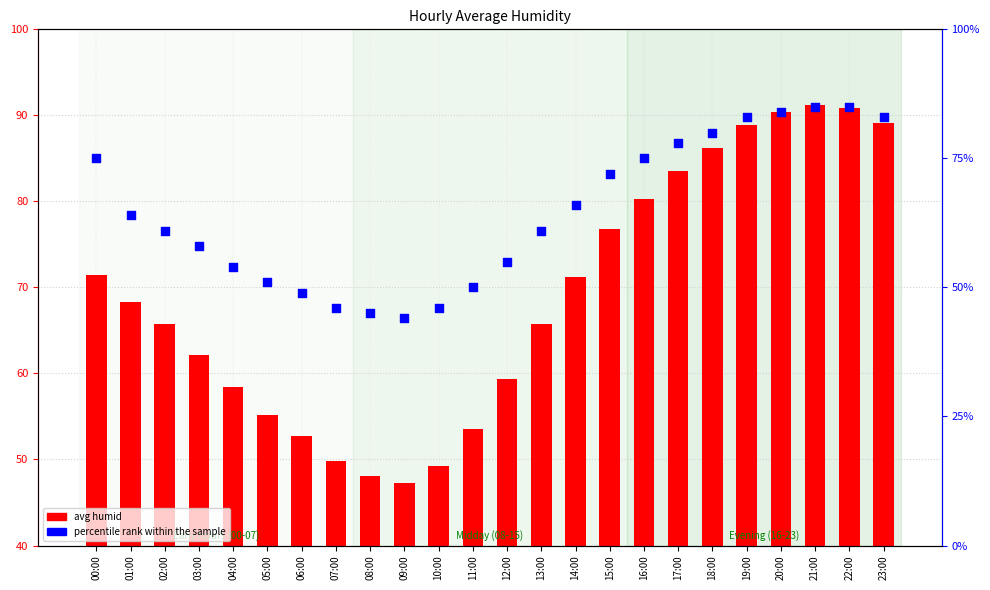

Which series reaches the maximum Y coordinate?

avg humid